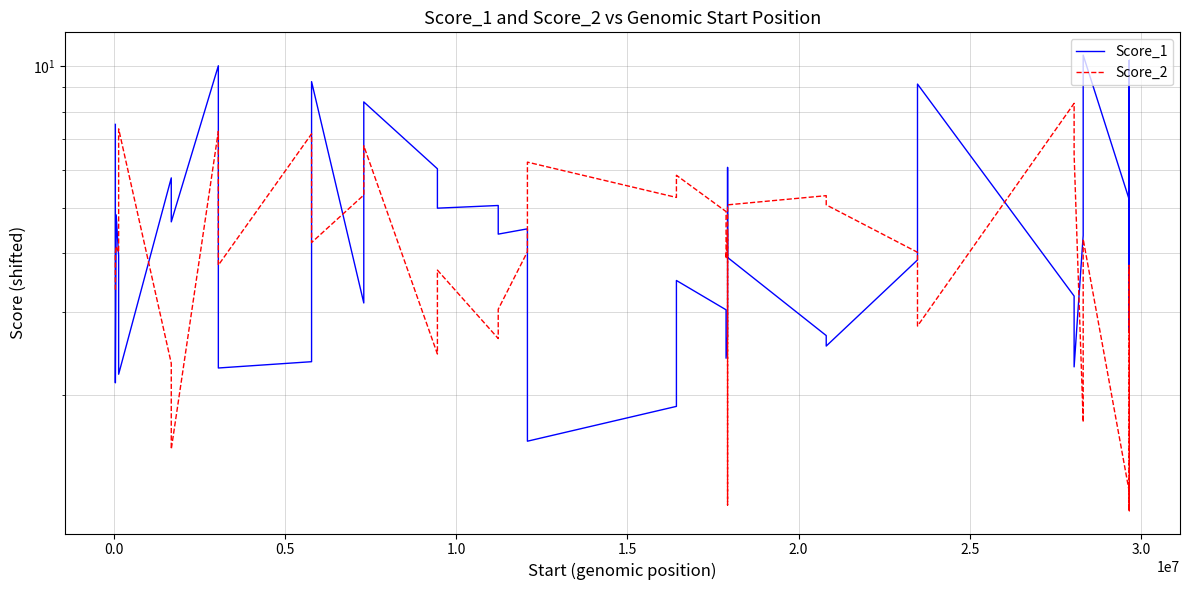

Which series has the largest range (max minus min)?

Score_1